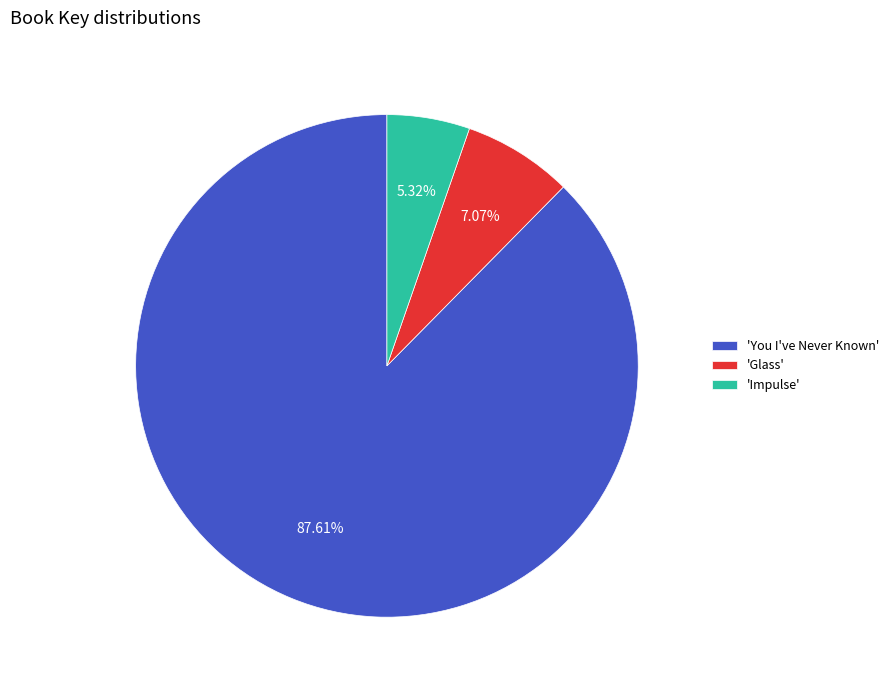

Combined, do 'Glass' and 'Impulse' account for over 50%?

No